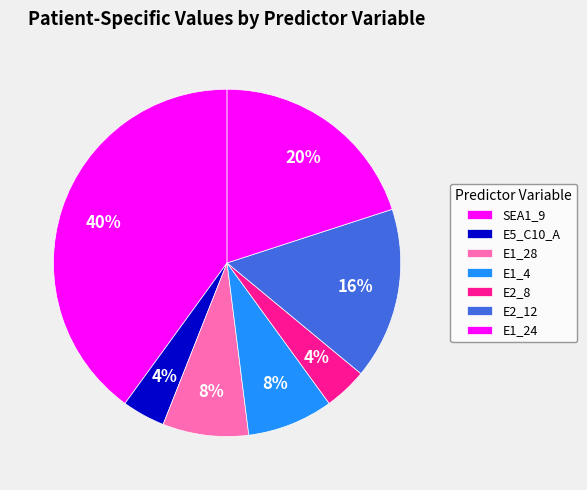

How many slices are in this pie chart?

7